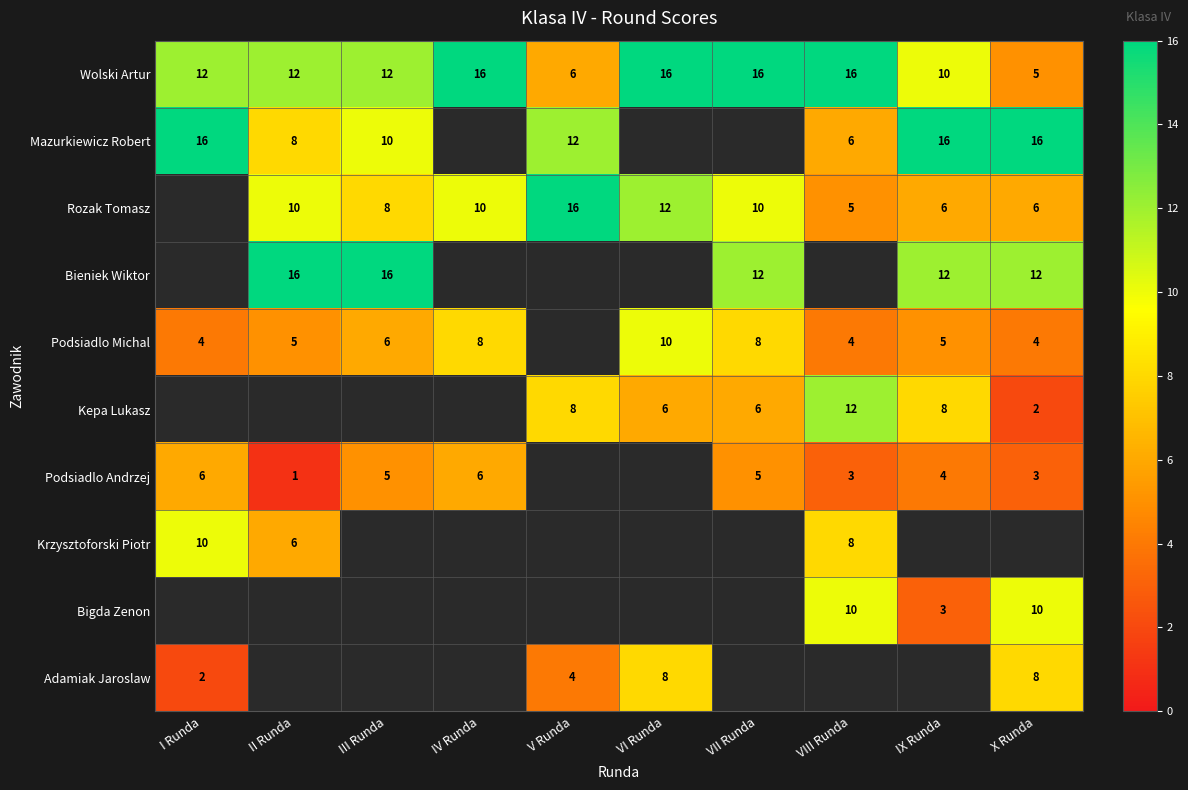

Count the number of categories in the chart.

10